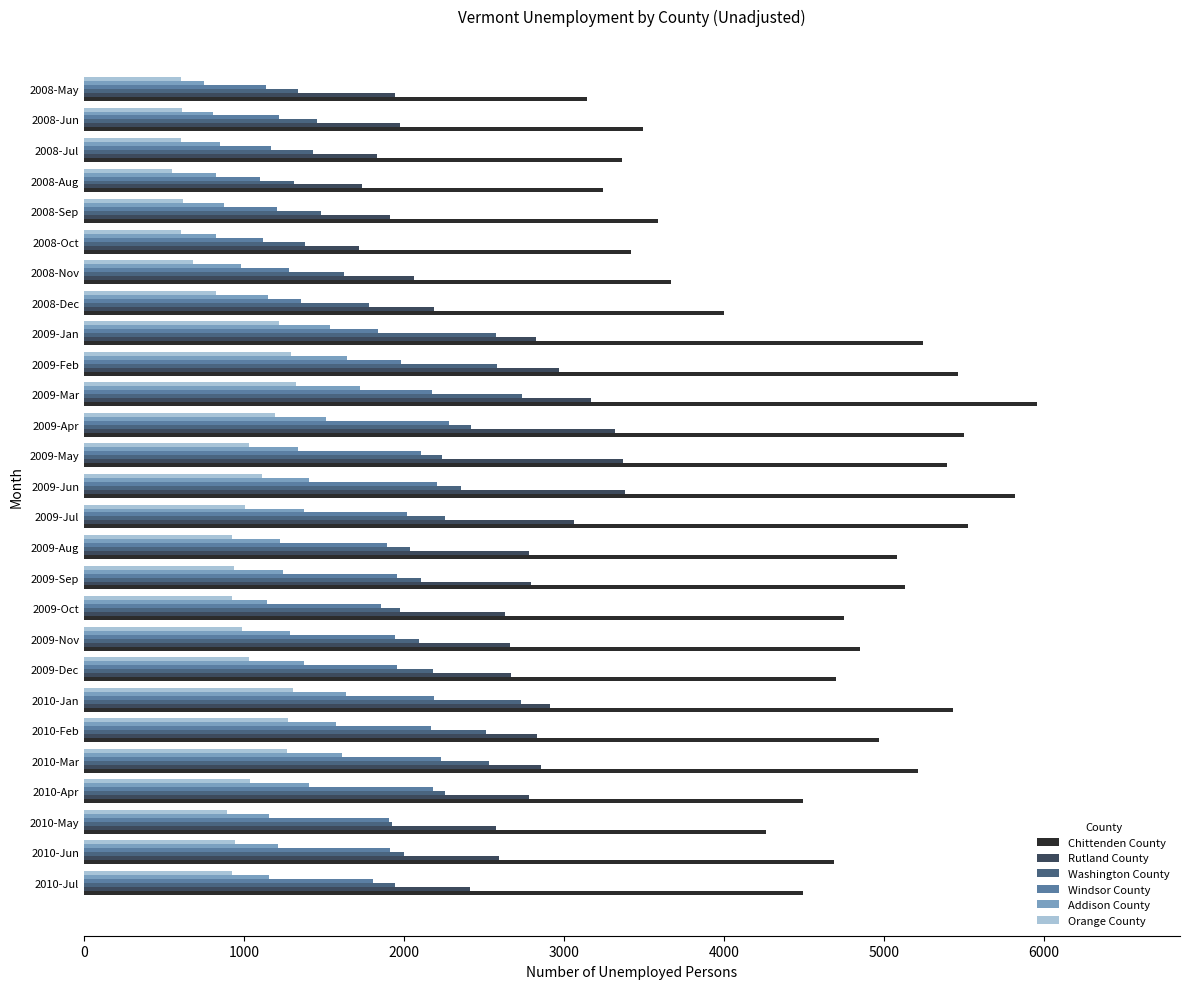

True or false: Washington County has a value of 1973 at 2009-Oct.

True